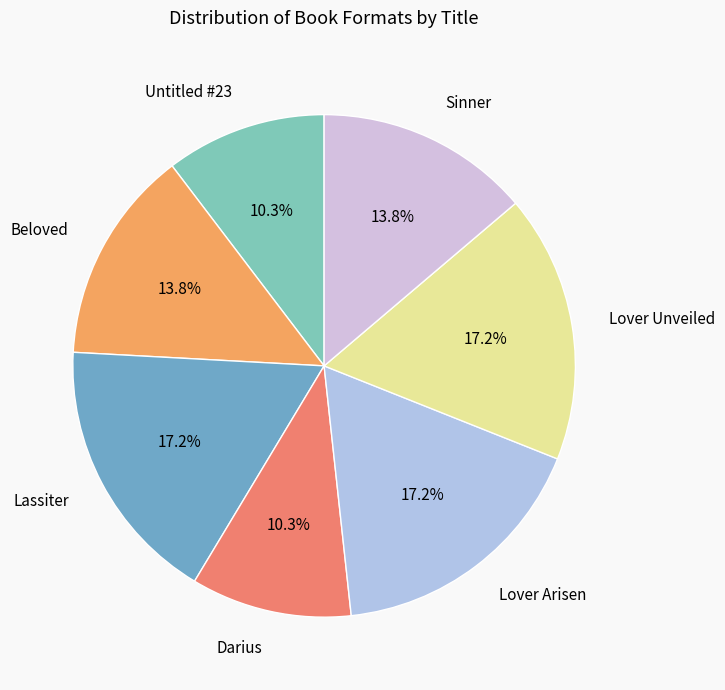

What percentage is NOT represented by Sinner?

86.2%